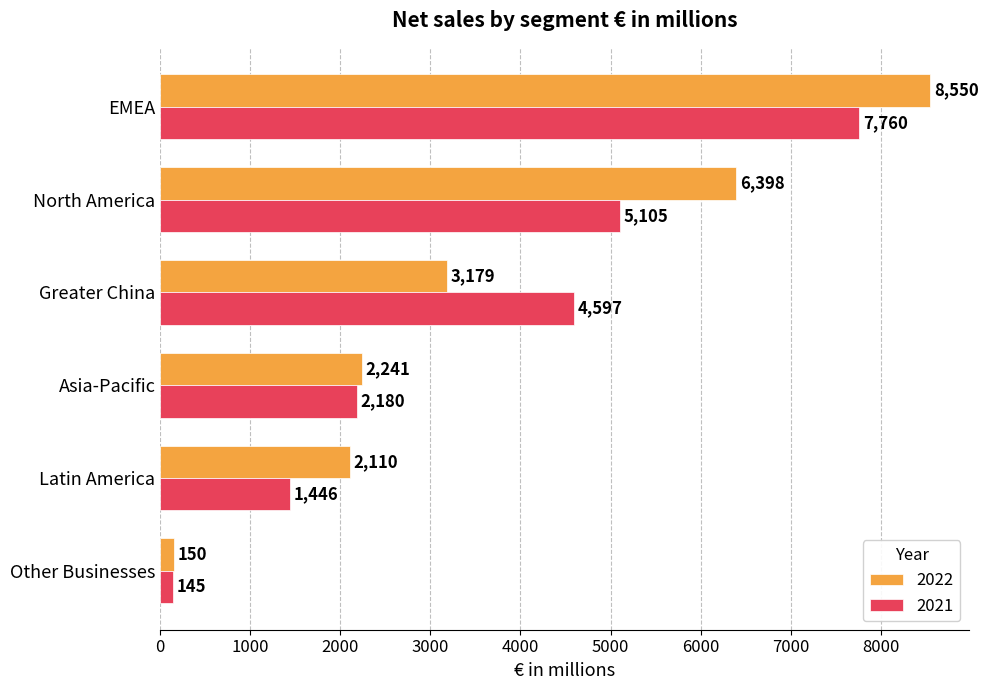

Which series has the largest range (max minus min)?

2022